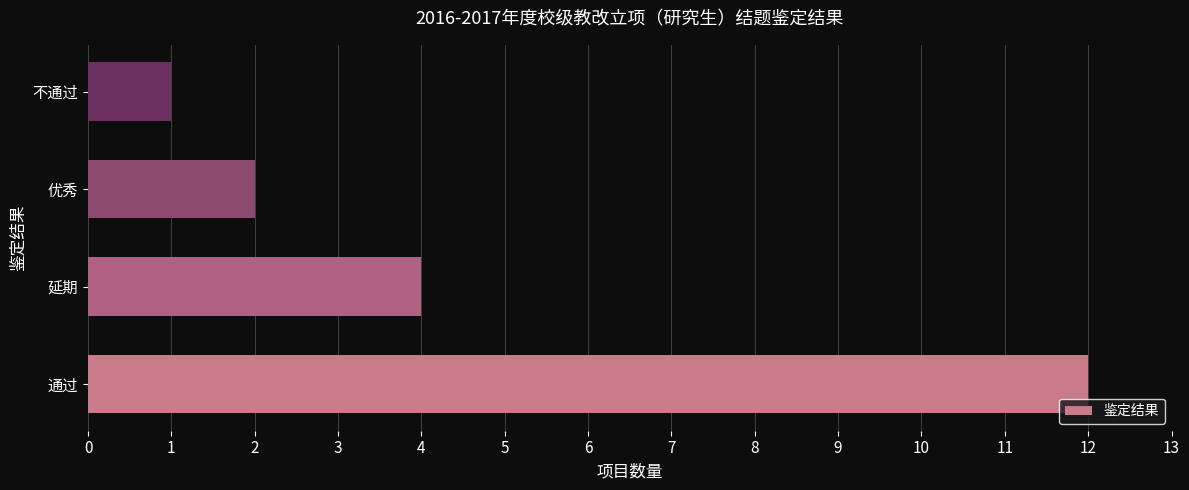

List the labels in order of value, smallest first.

不通过, 优秀, 延期, 通过